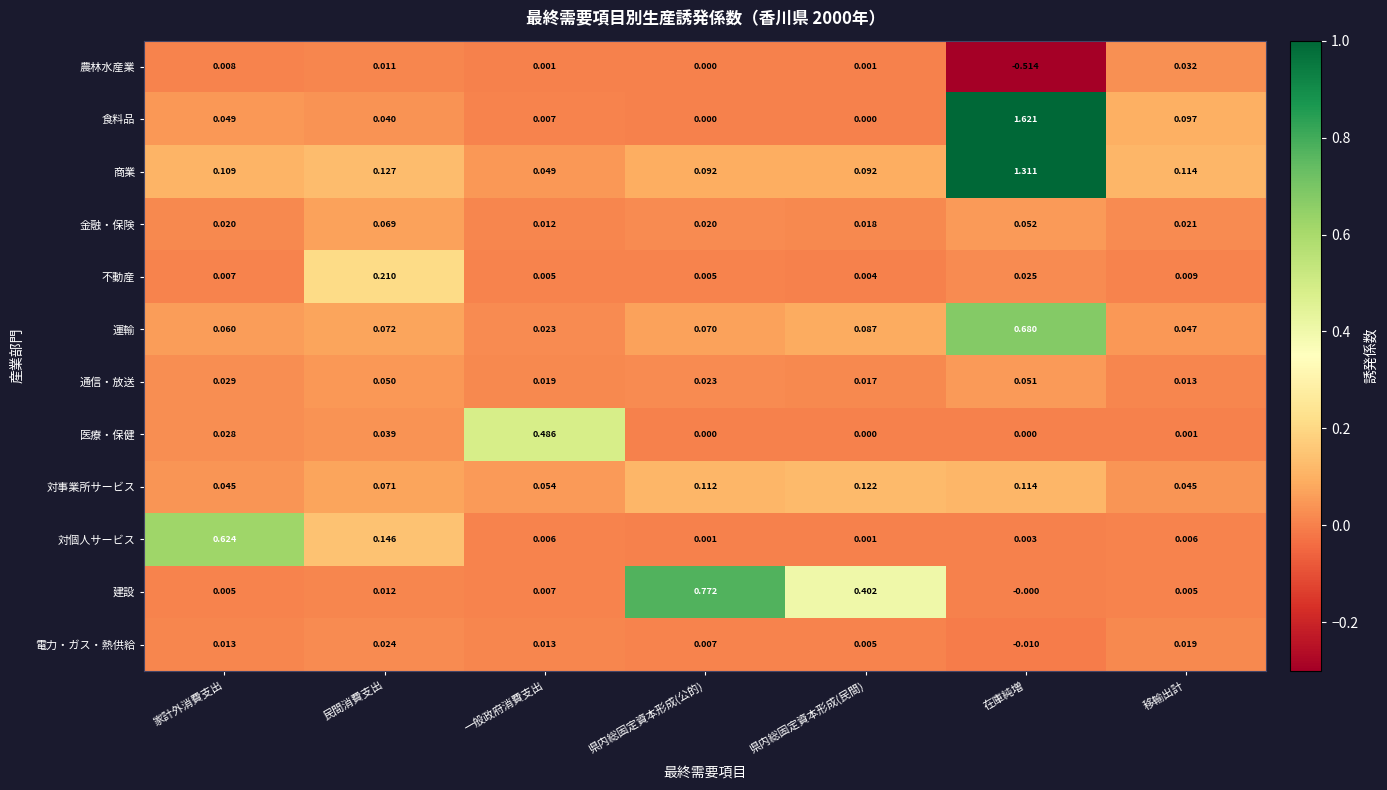

Which series has the largest range (max minus min)?

食料品